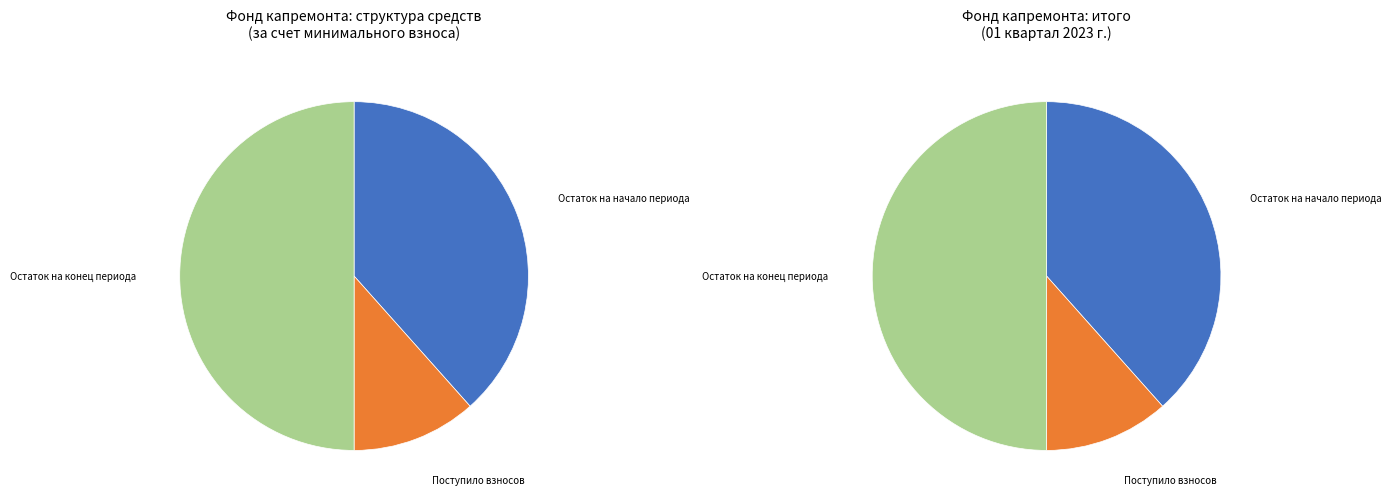

Is there a majority slice in this chart?

No